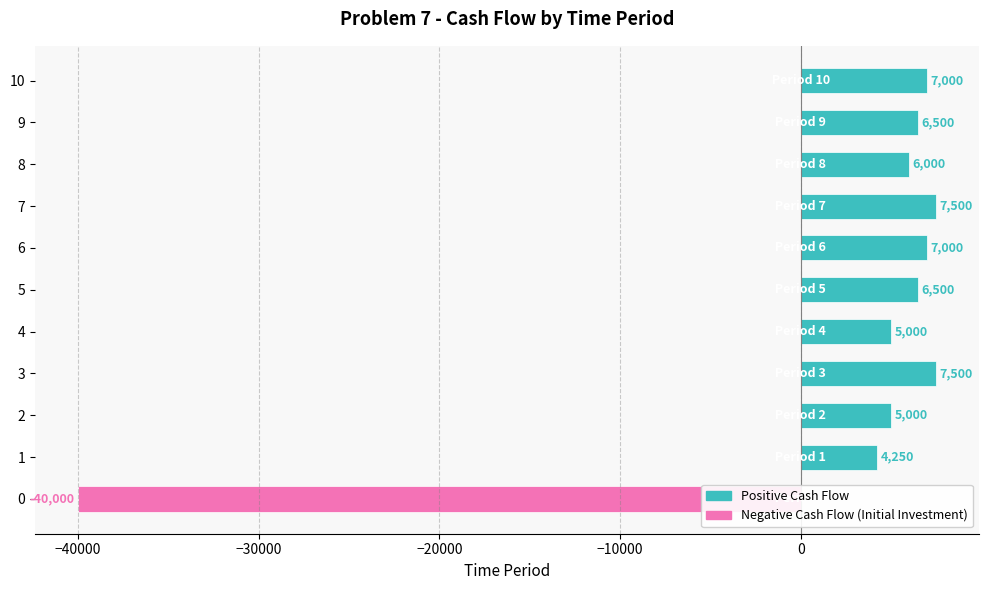

How many positive values are there?

10